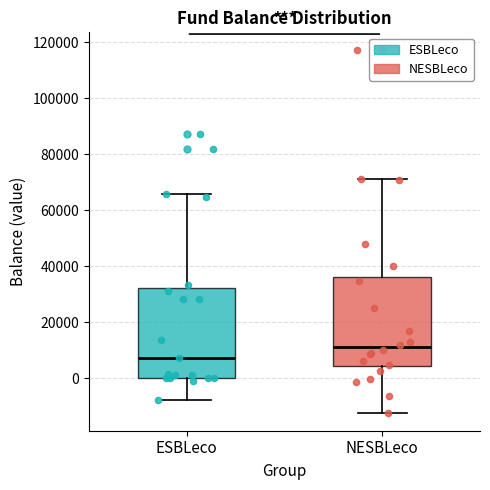

Where is the upper edge of the box for ESBLeco on the y-axis? The values are not printed on the chart, so give them approximately, as read against the axis.

32000